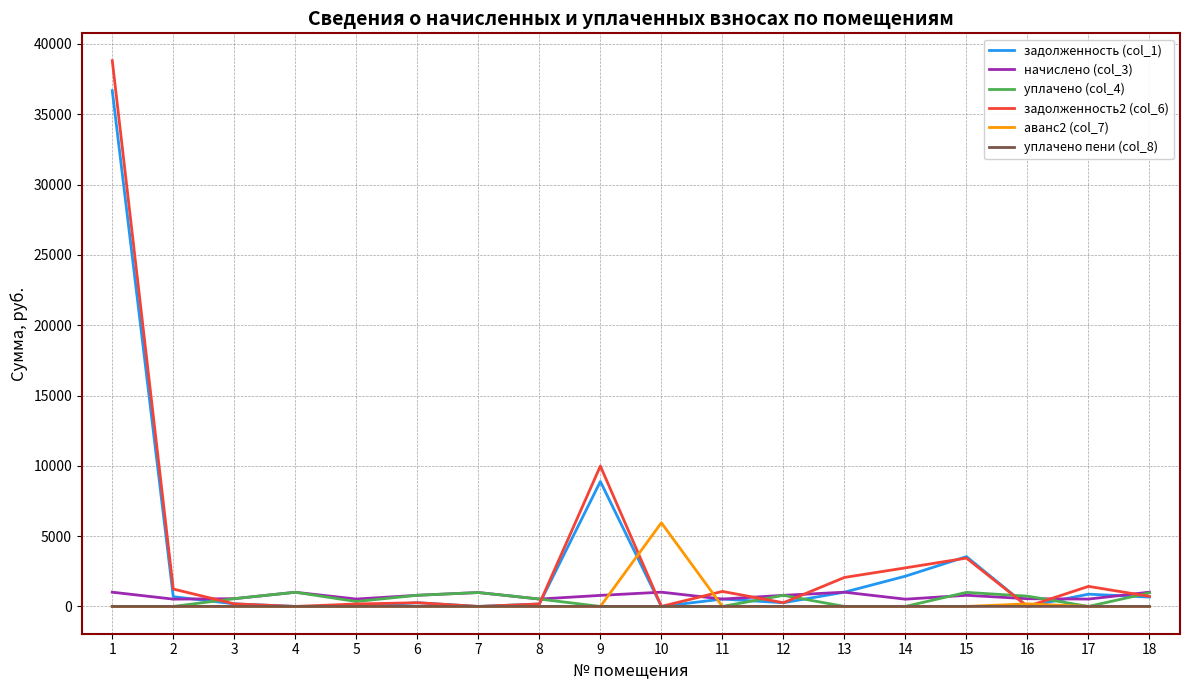

Which series has the widest spread of values?

задолженность2 (col_6)